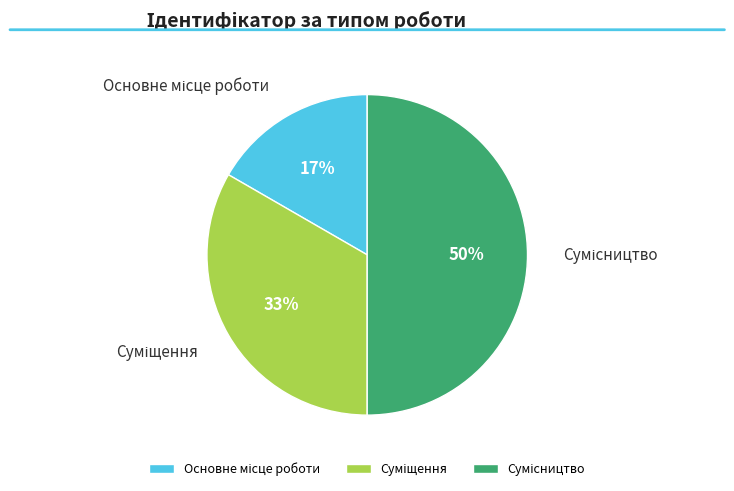

To the nearest percent, what is the difference between the largest and smallest slice percentages?

33%